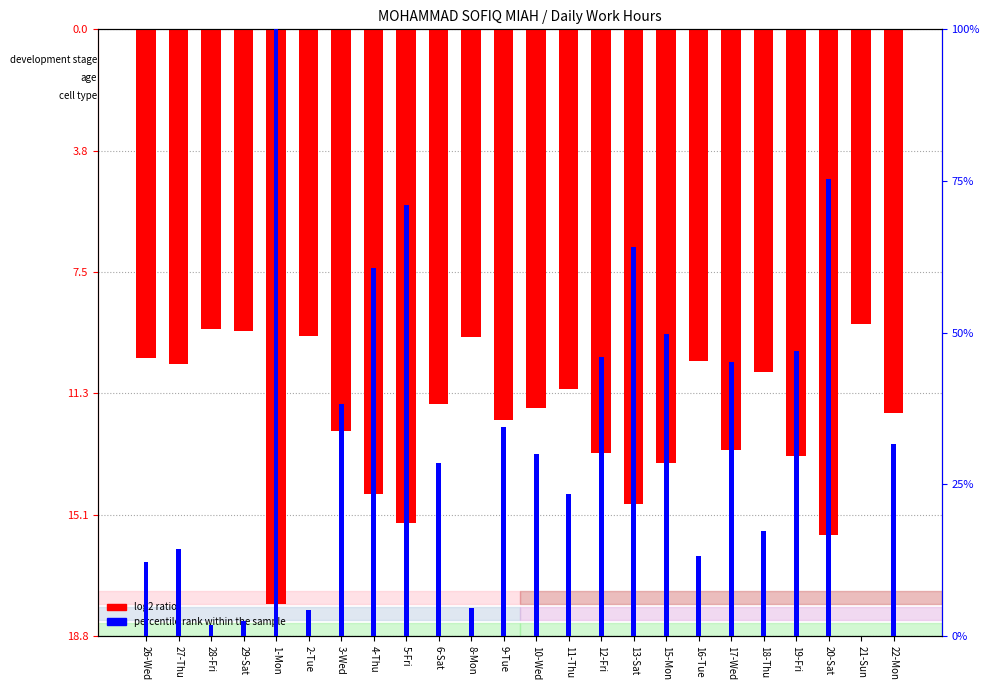

At which category is the sum across all series the highest?

1-Mon